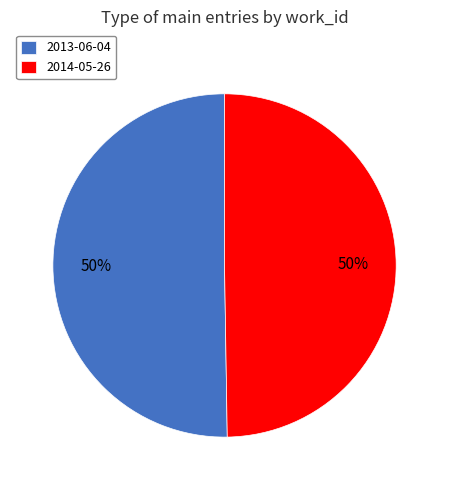

To the nearest percent, what percentage of the pie is 2014-05-26?

50%